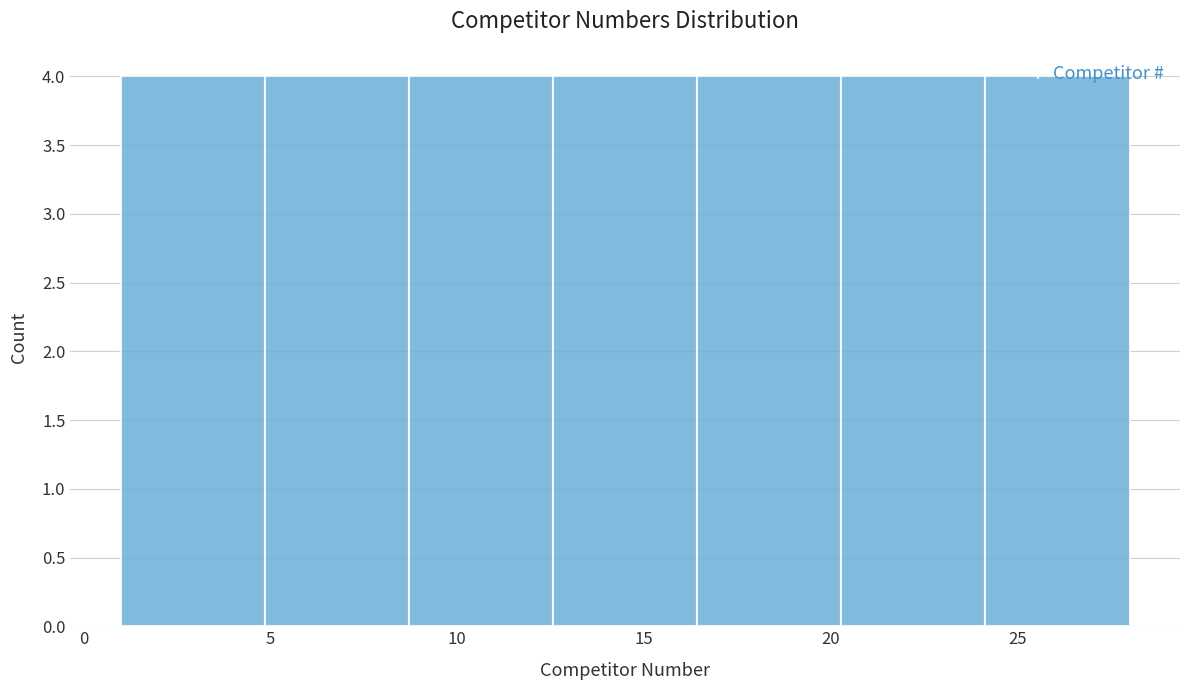

Reading left to right, transcribe this chart: for each bar, give the range it covers on the x-axis and its height. Neither the bar edges nor the heights are printed on the chart, so give them approximately, as read against the axes.

1.0 to 5.0: 4
5.0 to 8.5: 4
8.5 to 12.5: 4
12.5 to 16.5: 4
16.5 to 20.5: 4
20.5 to 24.0: 4
24.0 to 28.0: 4